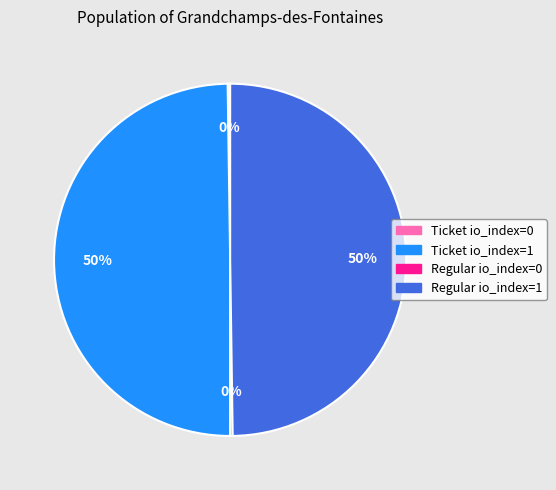

The Ticket io_index=1 slice represents 41% of the pie. True or false?

False